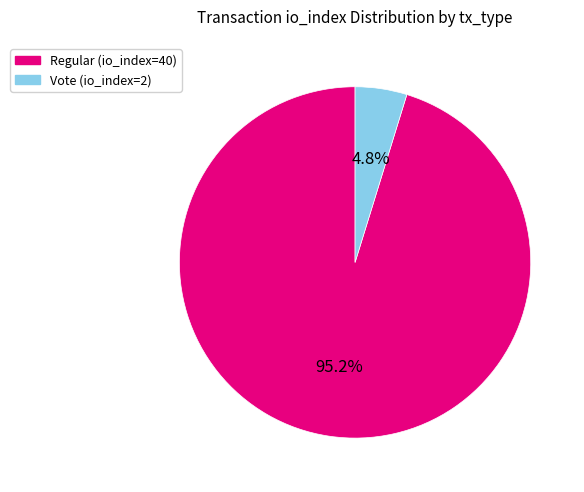

Is the sum of Vote (io_index=2) and Regular (io_index=40) greater than half?

Yes